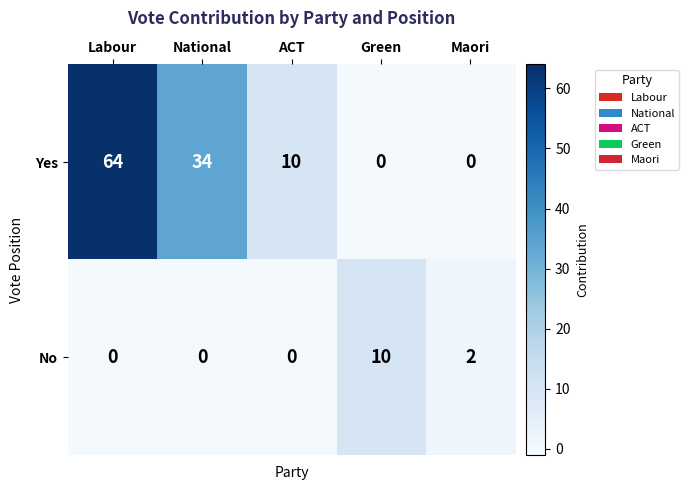

At how many categories does at least one series exceed 36?

1